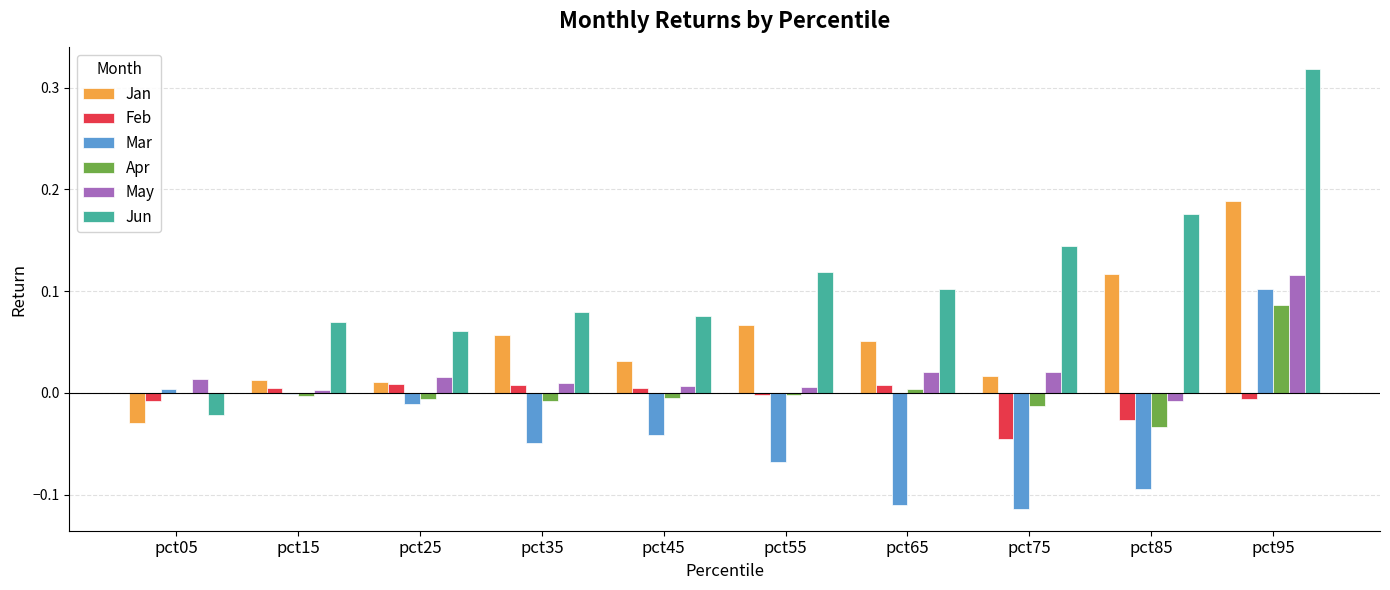

At which category is the sum across all series the highest?

pct95